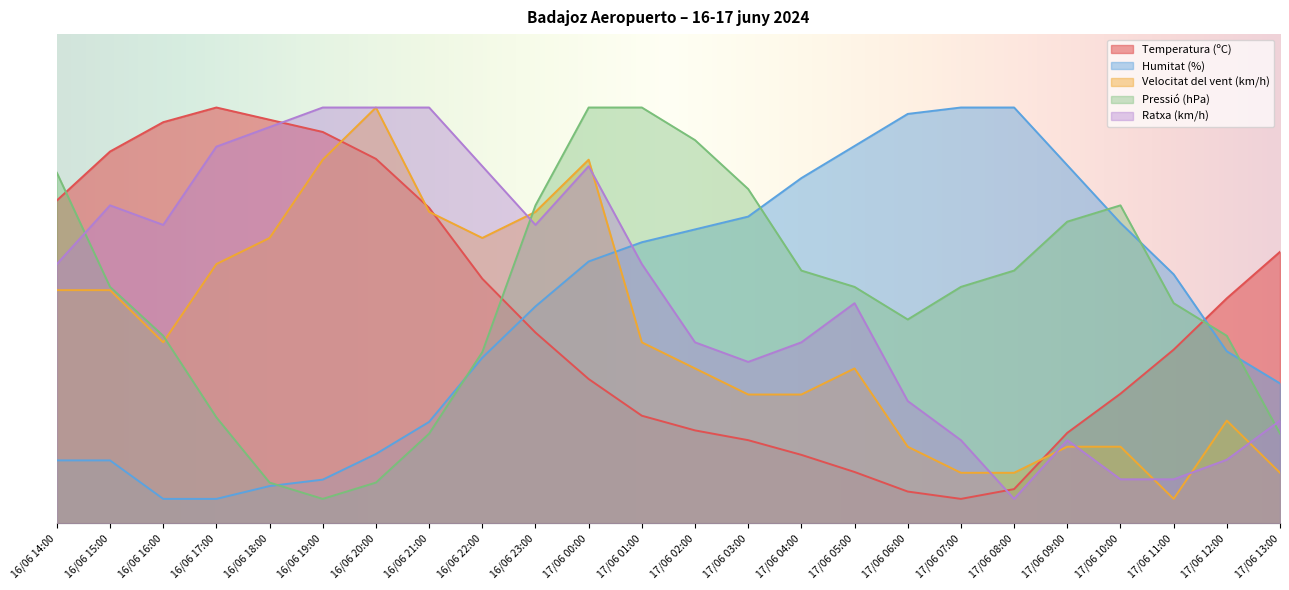

At which label does Velocitat del vent (km/h) first exceed 36?

16/06 14:00